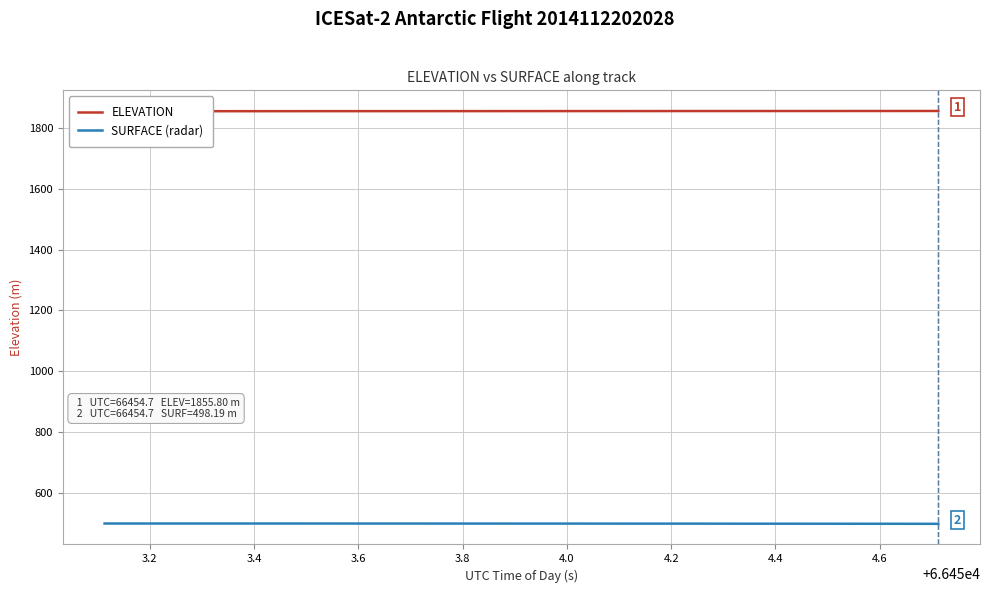

What is the minimum value for SURFACE (radar)?

498.2